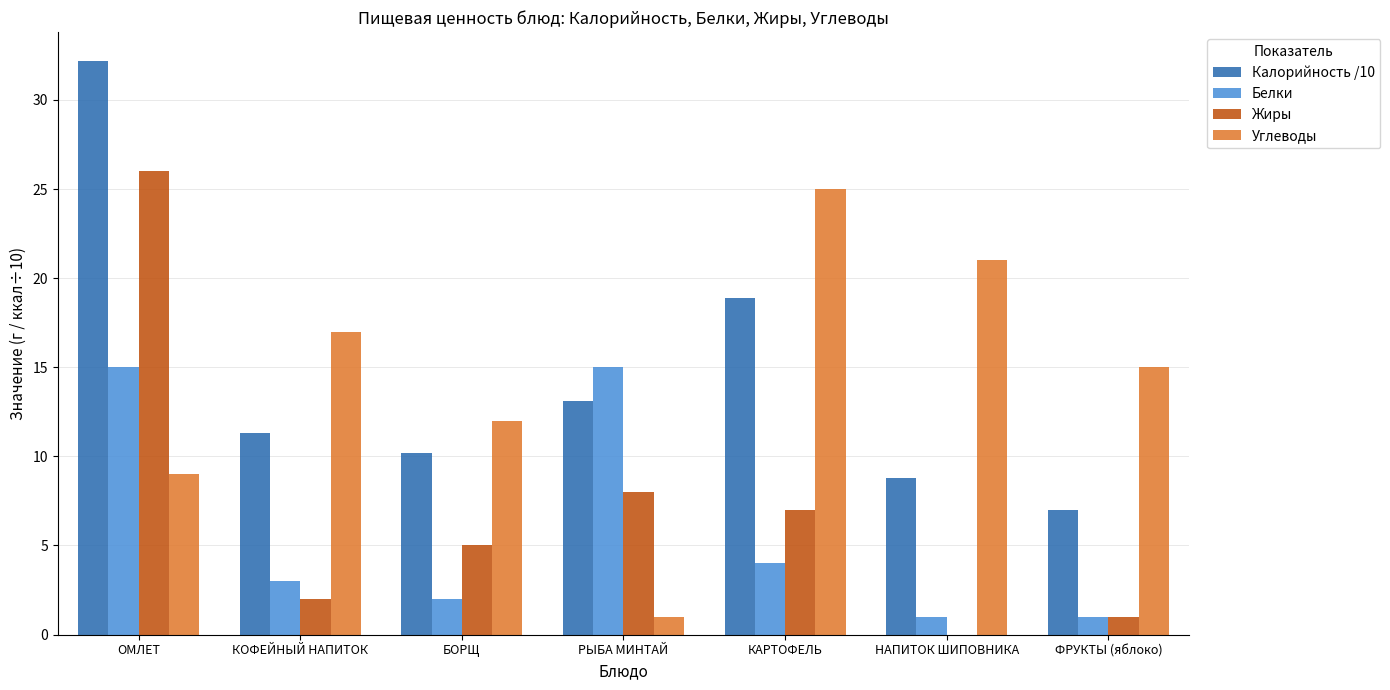

Reading left to right, what are all the values shown in this chart?

Калорийность /10: 32.2	11.3	10.2	13.1	18.9	8.8	7.0
Белки: 15.0	3.0	2.0	15.0	4.0	1.0	1.0
Жиры: 26.0	2.0	5.0	8.0	7.0	0.0	1.0
Углеводы: 9.0	17.0	12.0	1.0	25.0	21.0	15.0